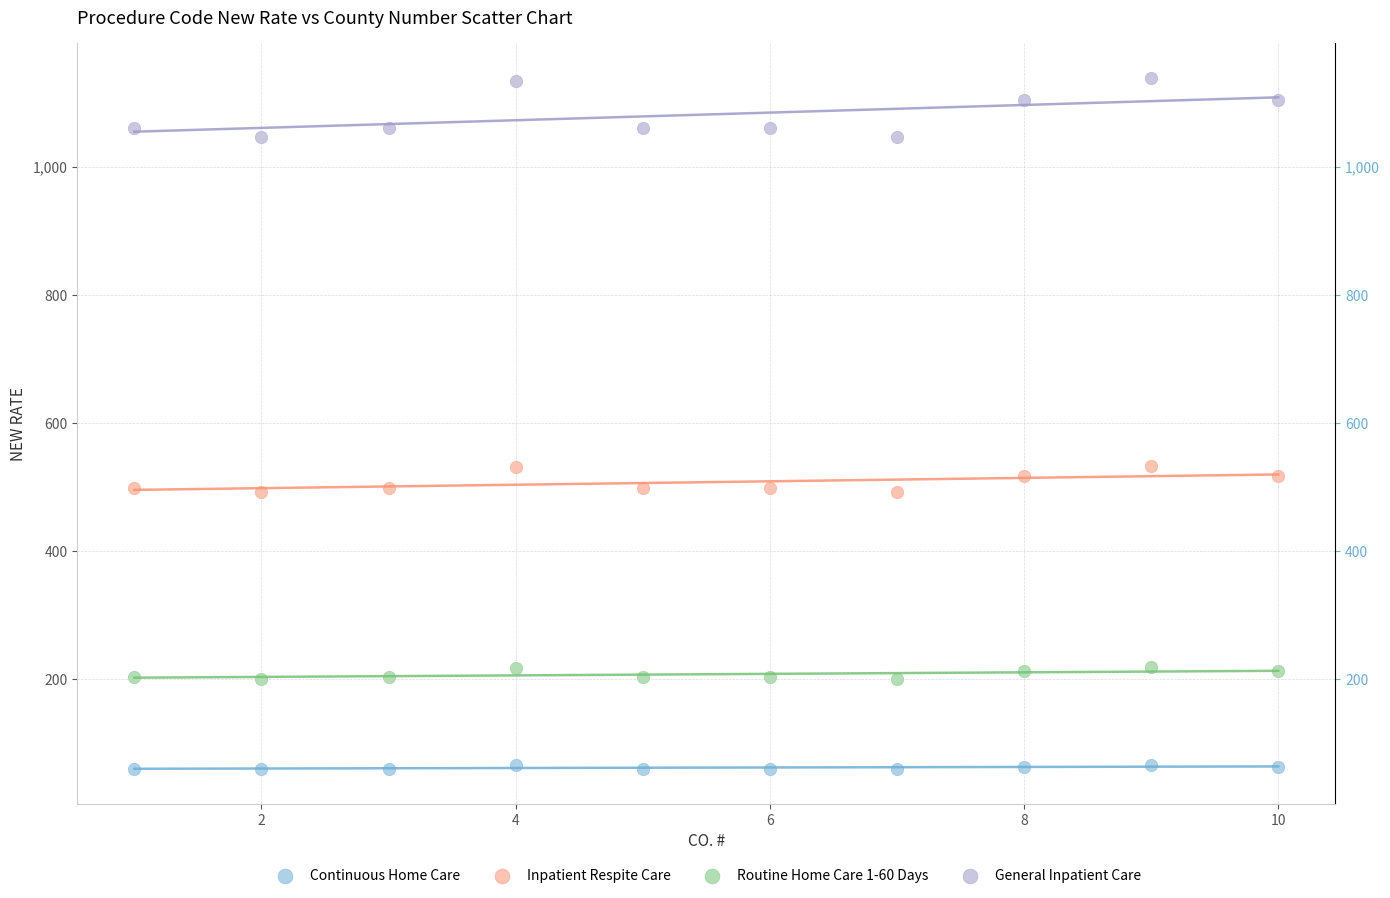

Which series contains the highest Y value?

General Inpatient Care